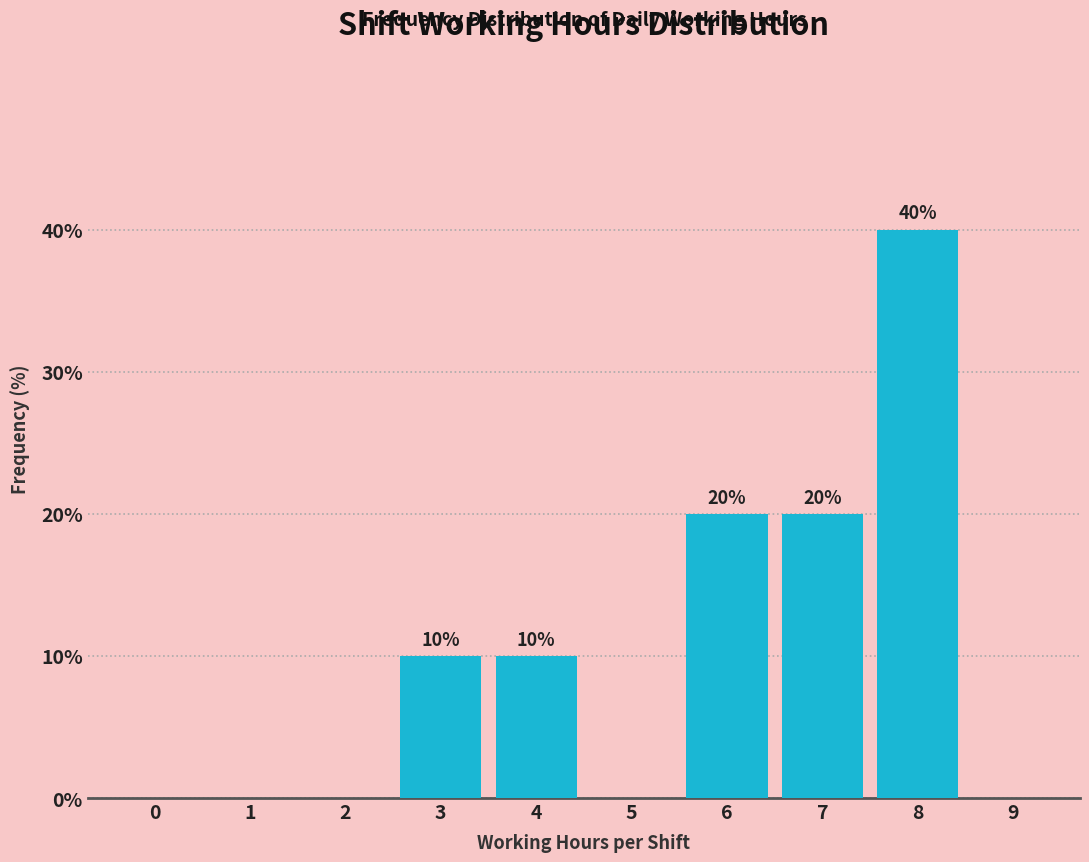

Reading right to left, list all the values displayed in this chart.

9=0	8=40	7=20	6=20	5=0	4=10	3=10	2=0	1=0	0=0